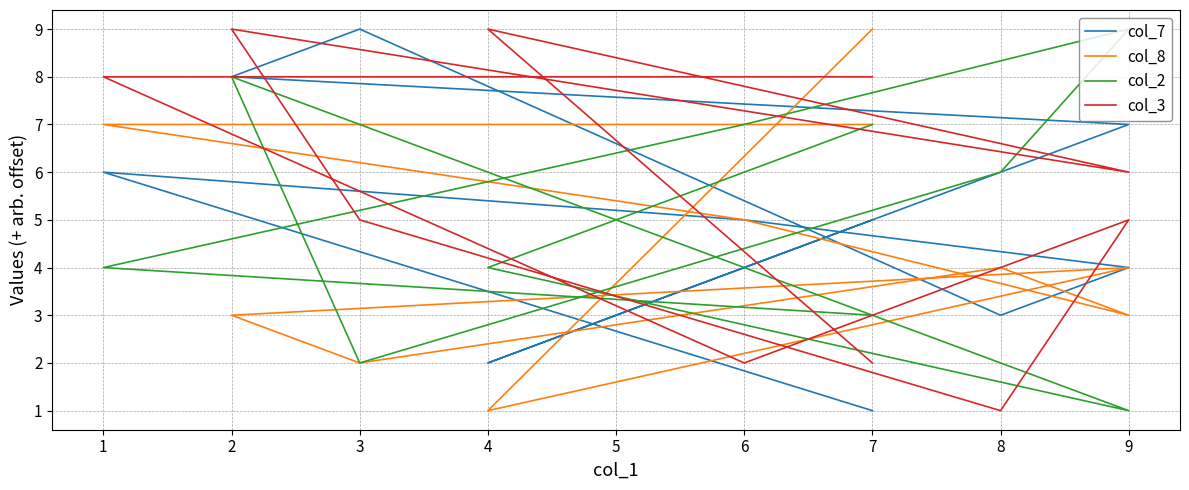

How many lines are shown in the chart?

4